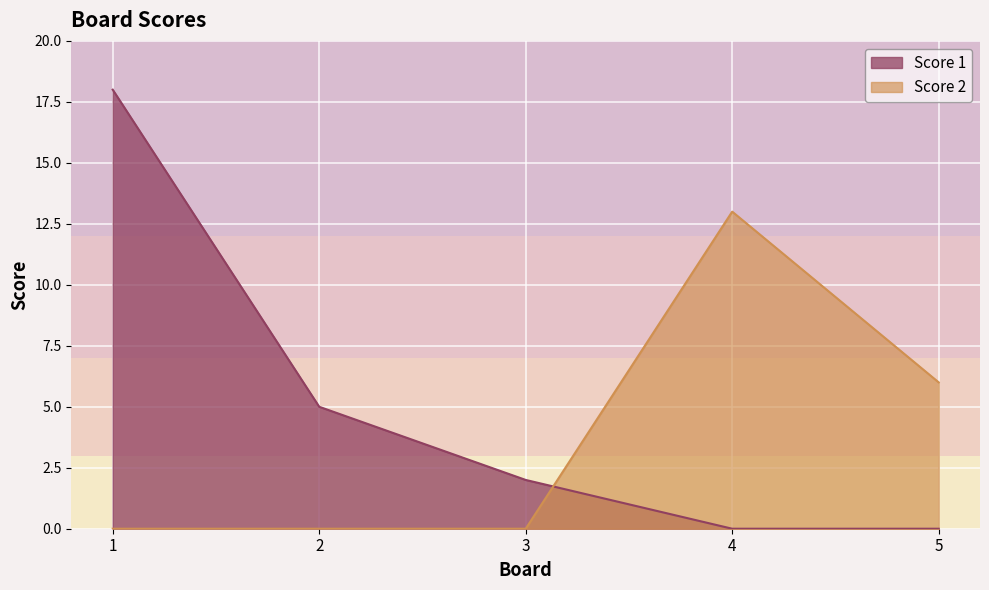

What is the total value across all series at 4?

13